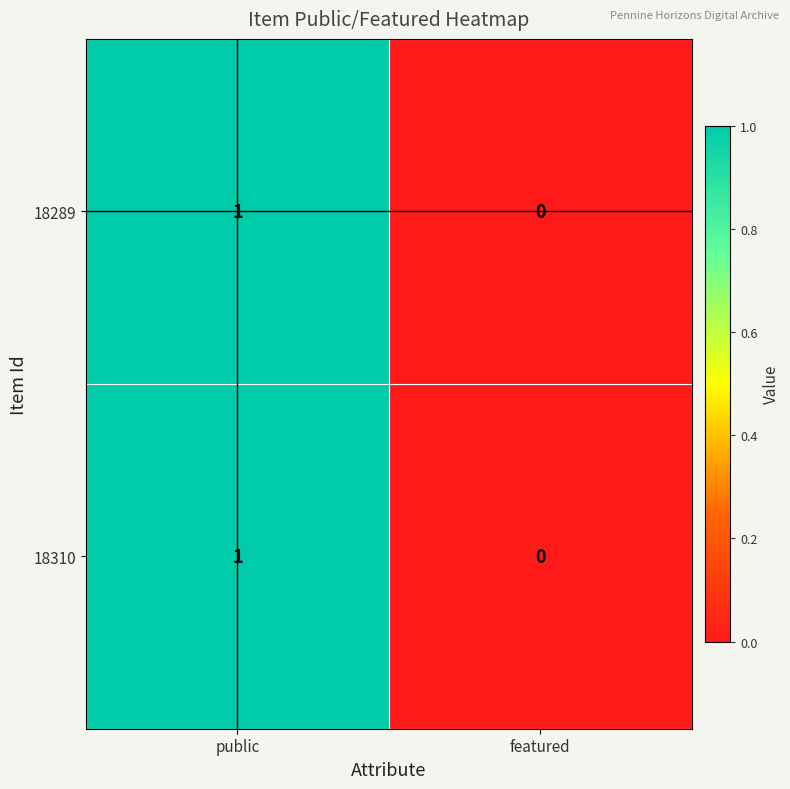

True or false: 18289 has a value of 0 at public.

False